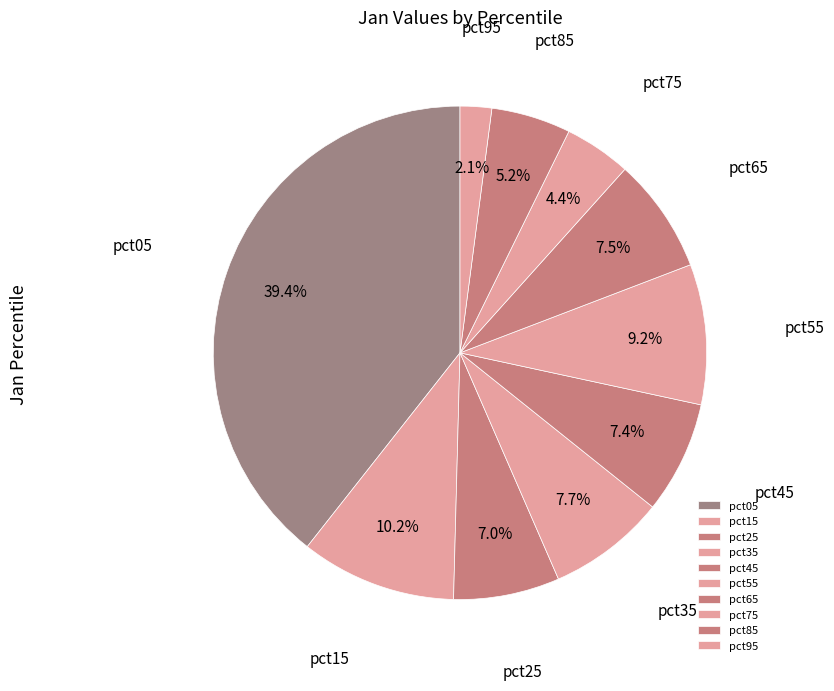

To the nearest percent, what is the average slice percentage?

10%